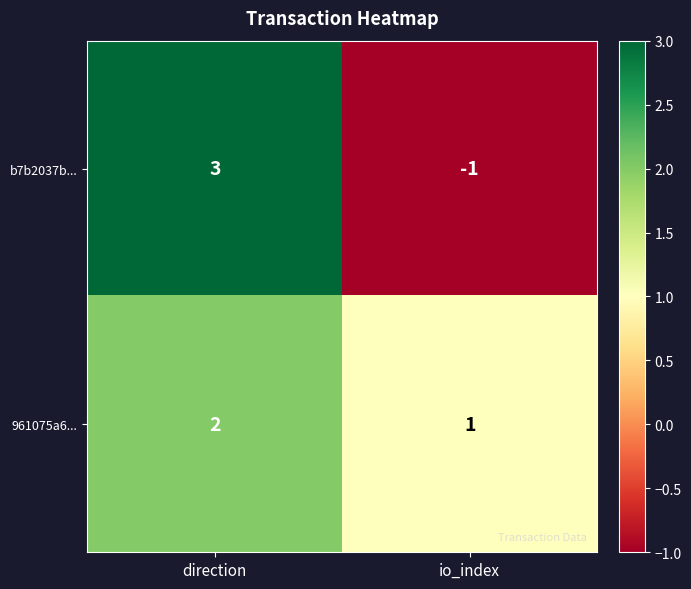

At which label is 961075a6... closest to 1?

io_index